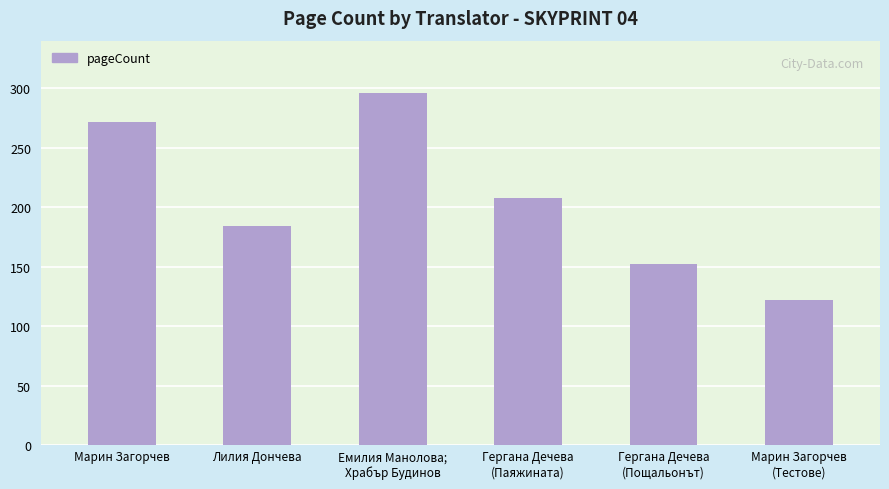

What is the label of the 3rd bar from the right?

Гергана Дечева
(Паяжината)